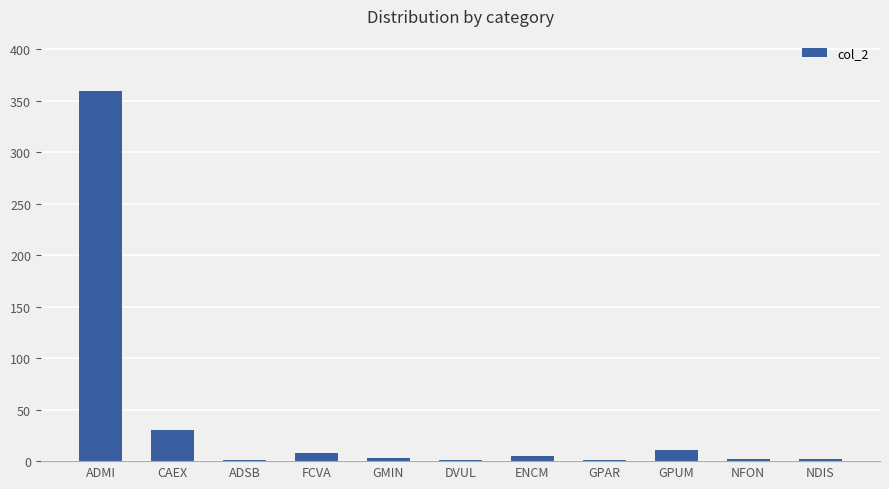

What is the greatest value displayed?

359